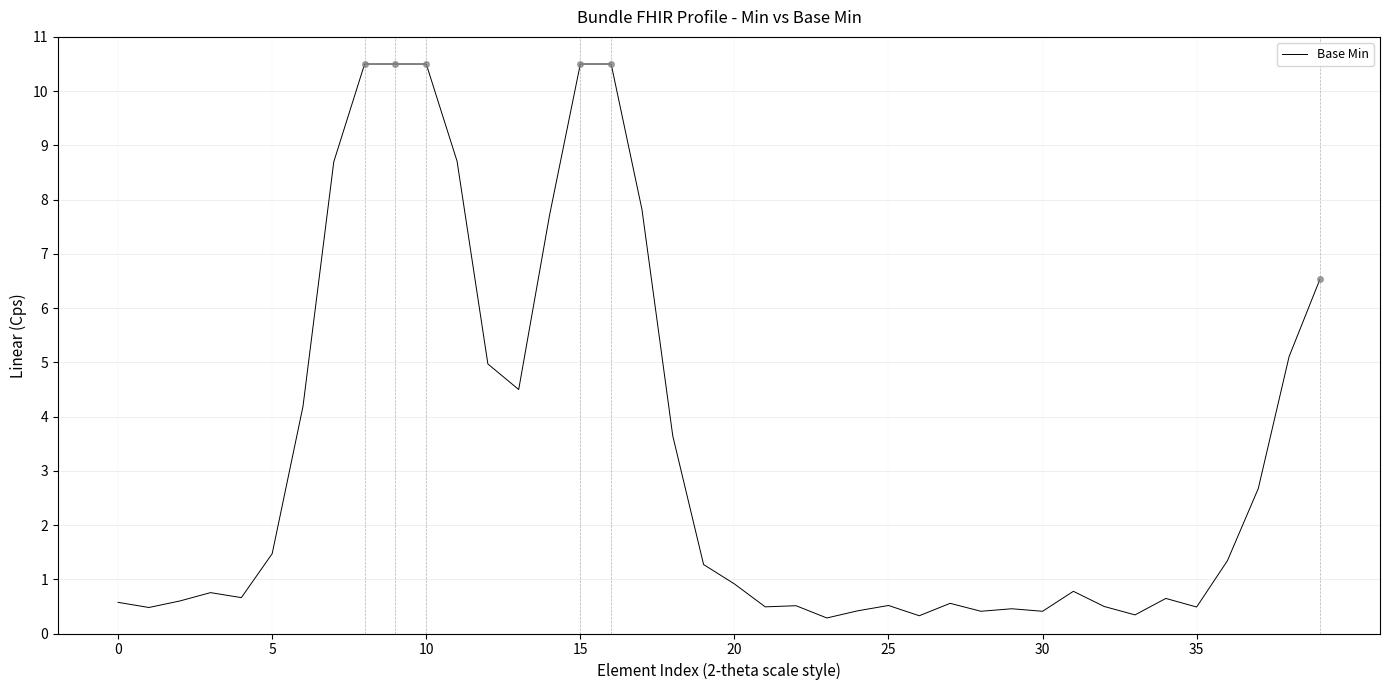

What is the greatest value displayed?

10.5